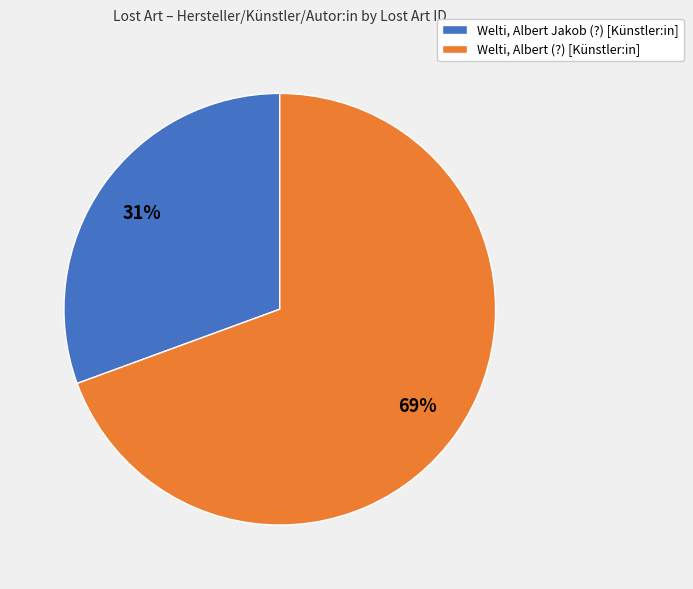

Is there any slice that represents more than half of the pie?

Yes